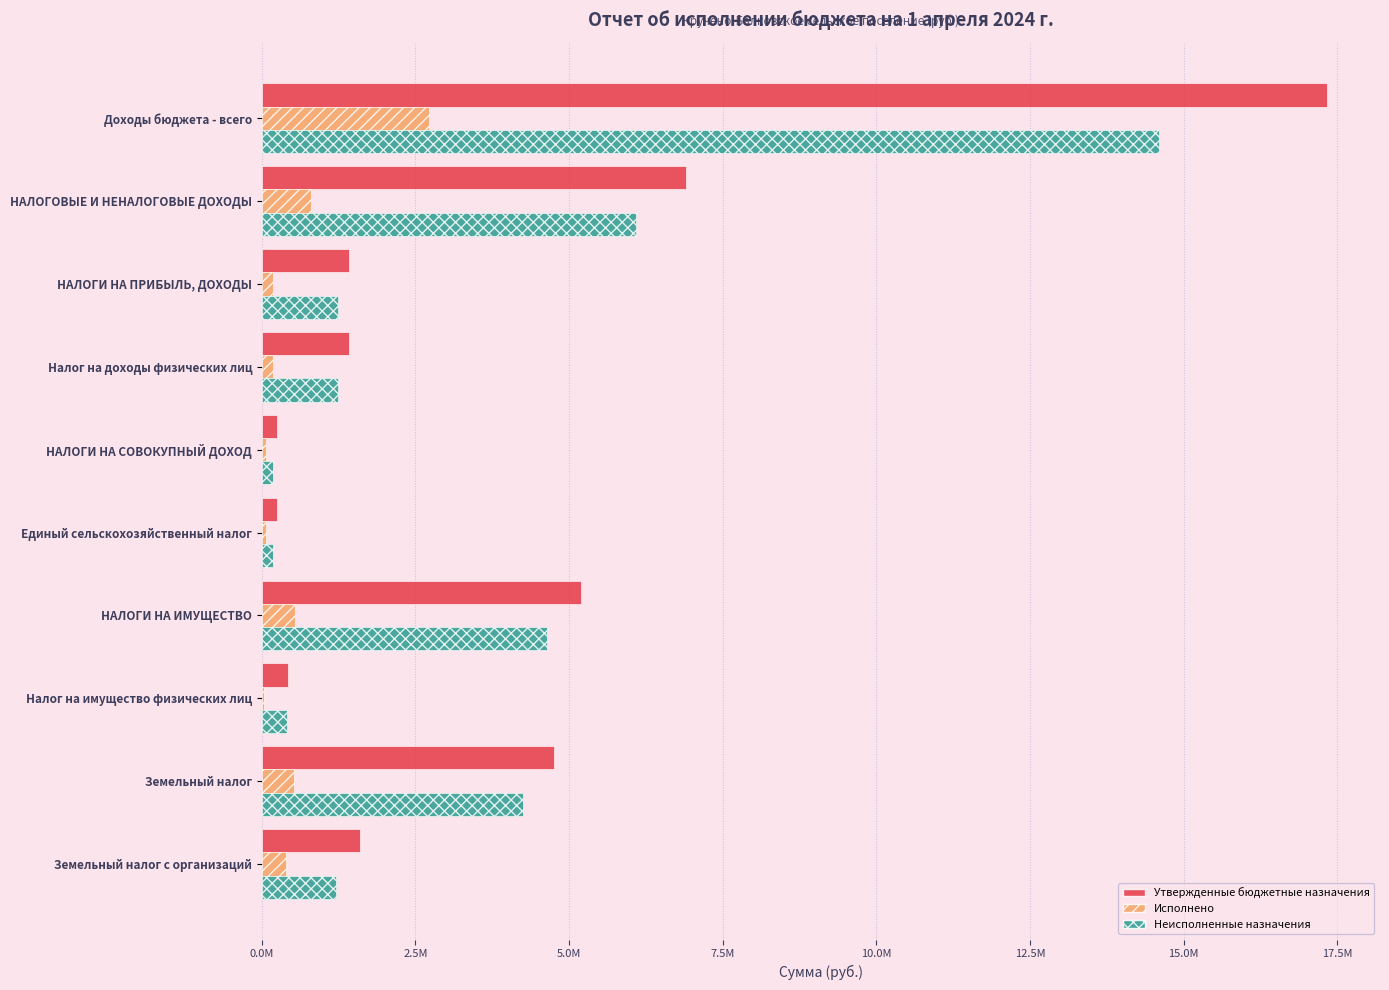

Which series has the widest spread of values?

Утвержденные бюджетные назначения